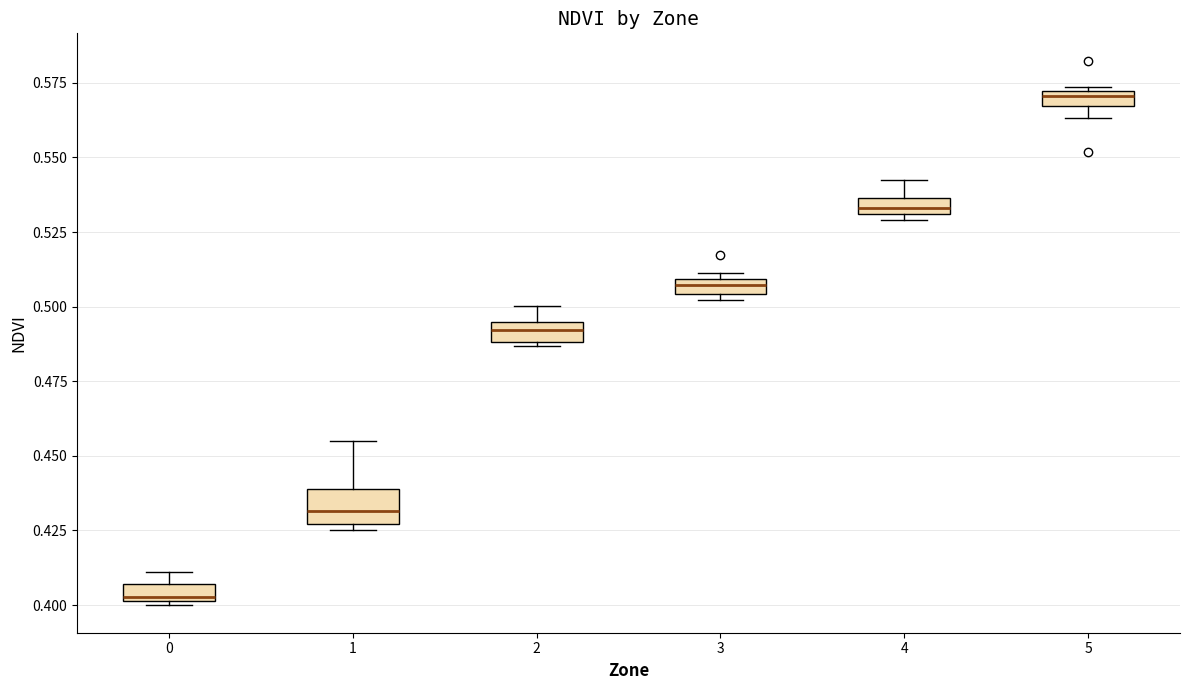

Where does the upper whisker of the box at x = 1 end on the y-axis? The values are not printed on the chart, so give them approximately, as read against the axis.

0.455